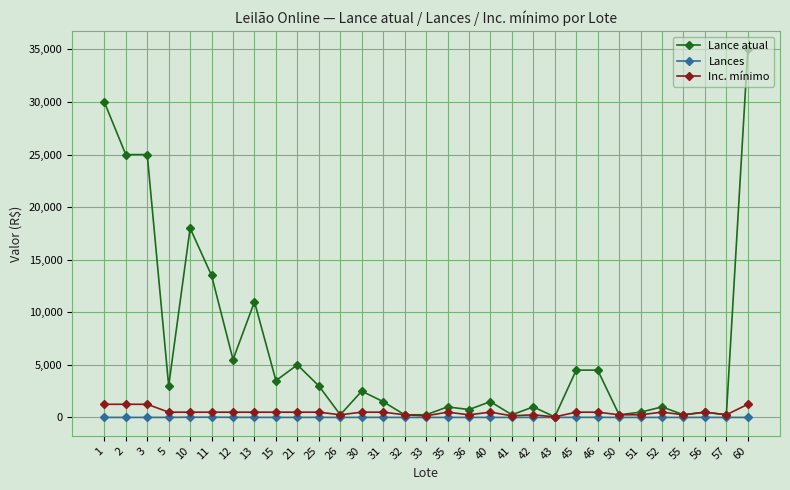

Rank the series at 1 from lowest to highest value.

Lances, Inc. mínimo, Lance atual